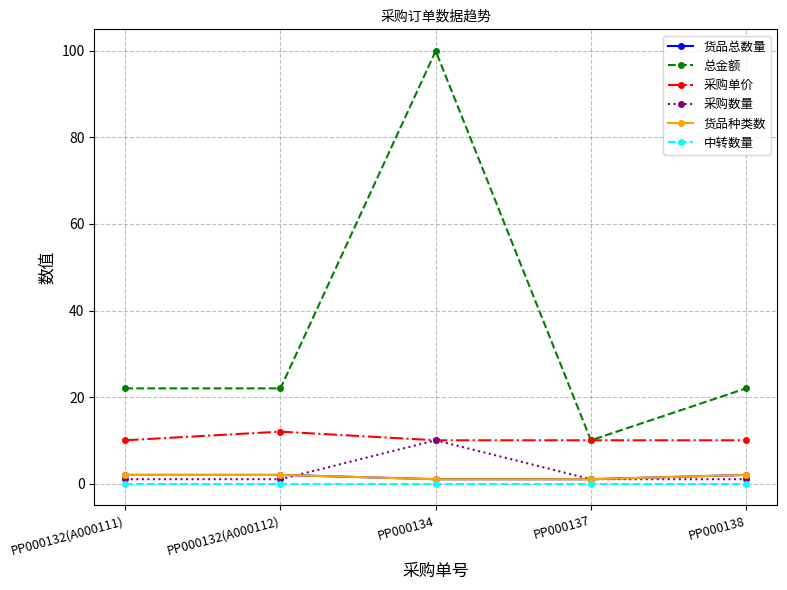

Reading left to right, extract all data points from this chart.

货品总数量: PP000132(A000111)=2	PP000132(A000112)=2	PP000134=1	PP000137=1	PP000138=2
总金额: PP000132(A000111)=22	PP000132(A000112)=22	PP000134=100	PP000137=10	PP000138=22
采购单价: PP000132(A000111)=10	PP000132(A000112)=12	PP000134=10	PP000137=10	PP000138=10
采购数量: PP000132(A000111)=1	PP000132(A000112)=1	PP000134=10	PP000137=1	PP000138=1
货品种类数: PP000132(A000111)=2	PP000132(A000112)=2	PP000134=1	PP000137=1	PP000138=2
中转数量: PP000132(A000111)=0	PP000132(A000112)=0	PP000134=0	PP000137=0	PP000138=0